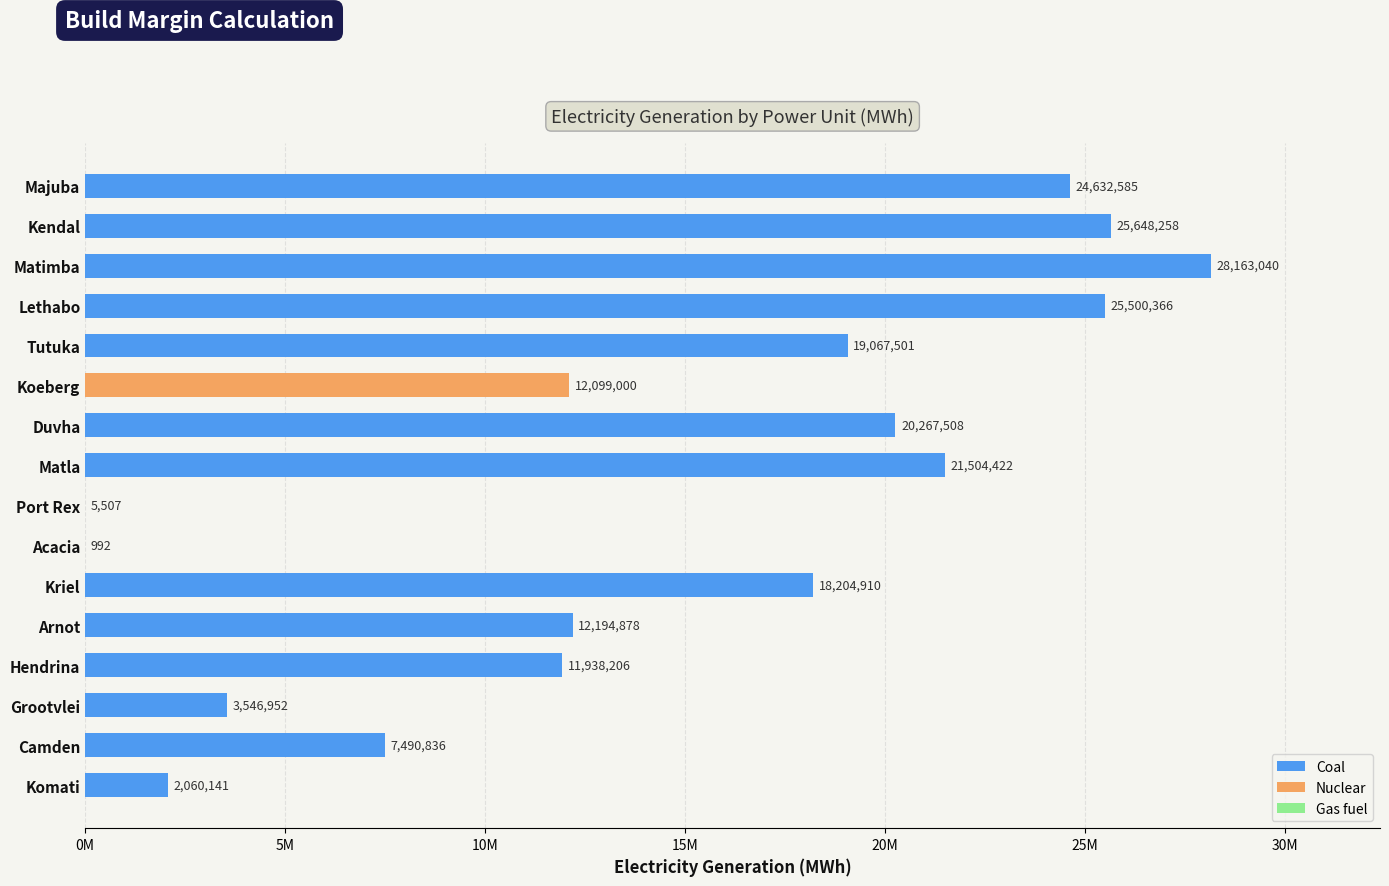

Where does the data first go above 18204910?

Majuba